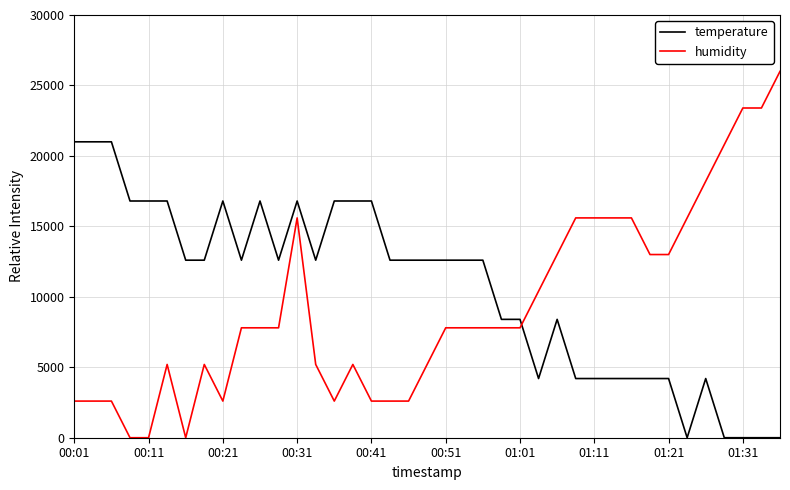

What is the difference between the maximum and minimum values in the temperature series?

21000.0